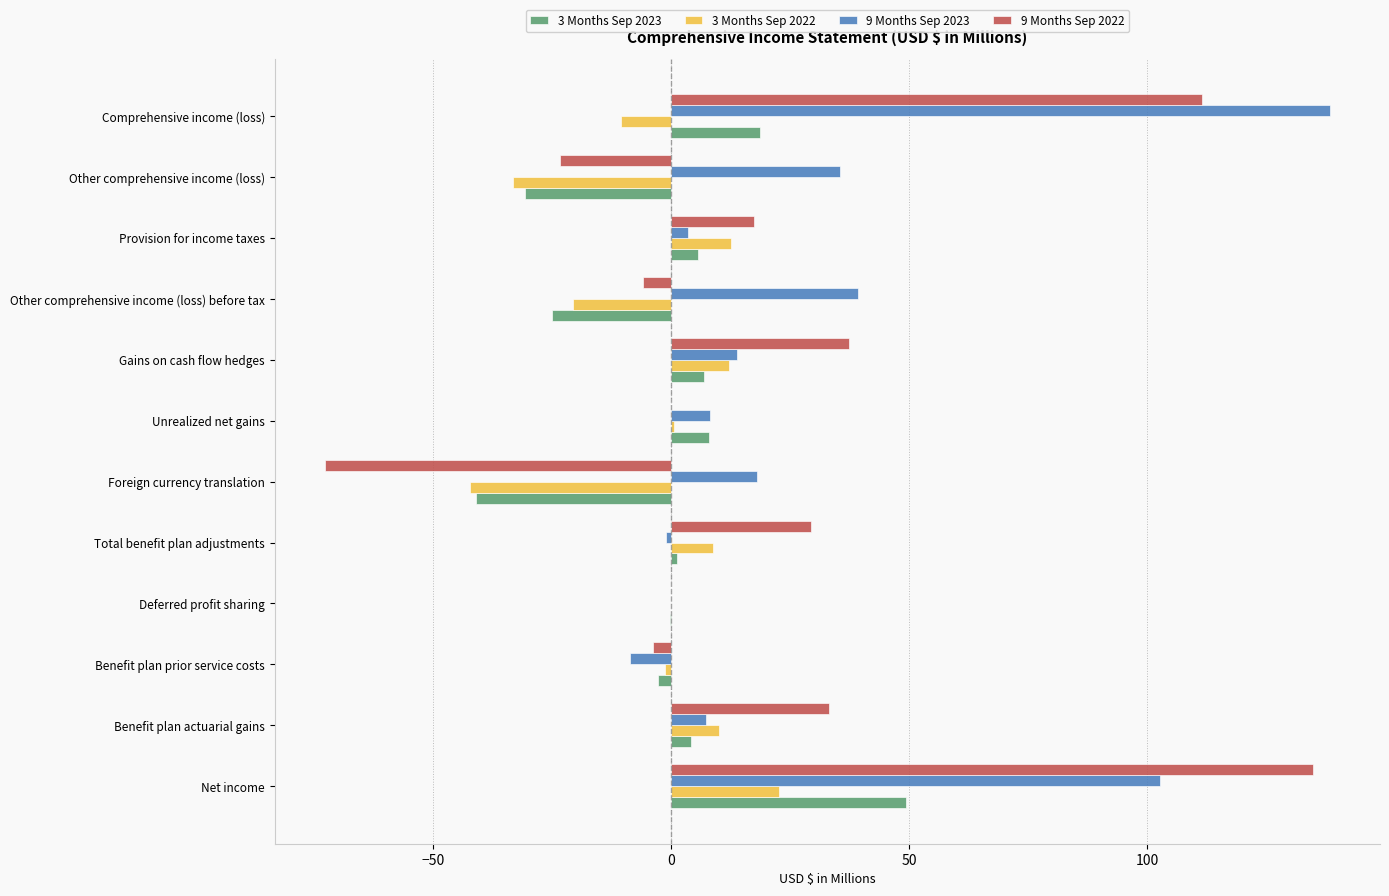

How many data points in 9 Months Sep 2023 are above 13?

6